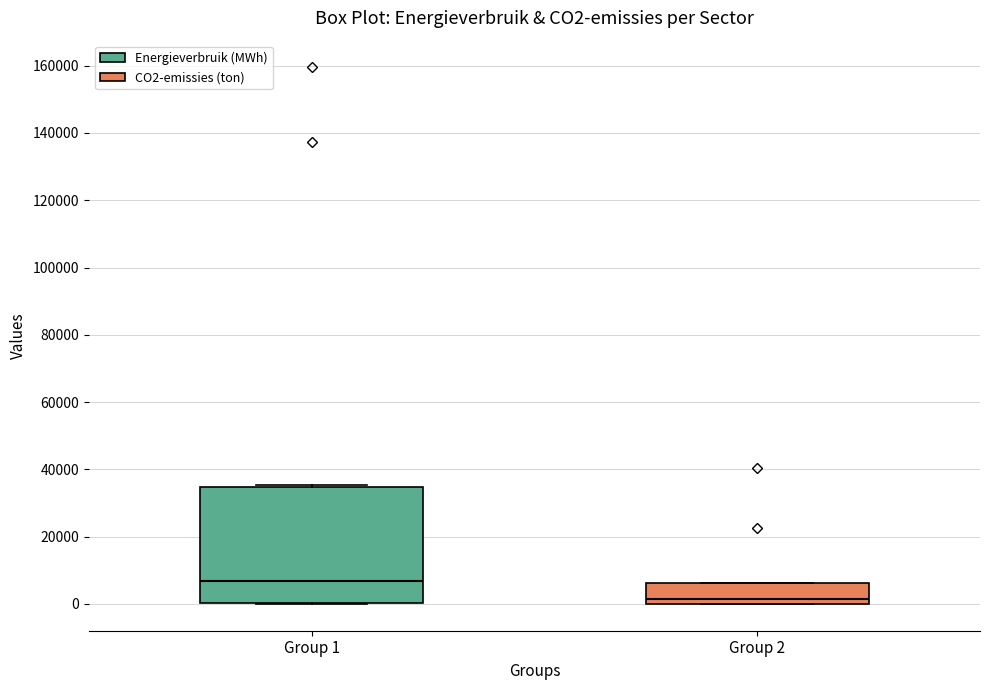

Where does the median line of the box for Group 2 sit on the y-axis? The values are not printed on the chart, so give them approximately, as read against the axis.

2000